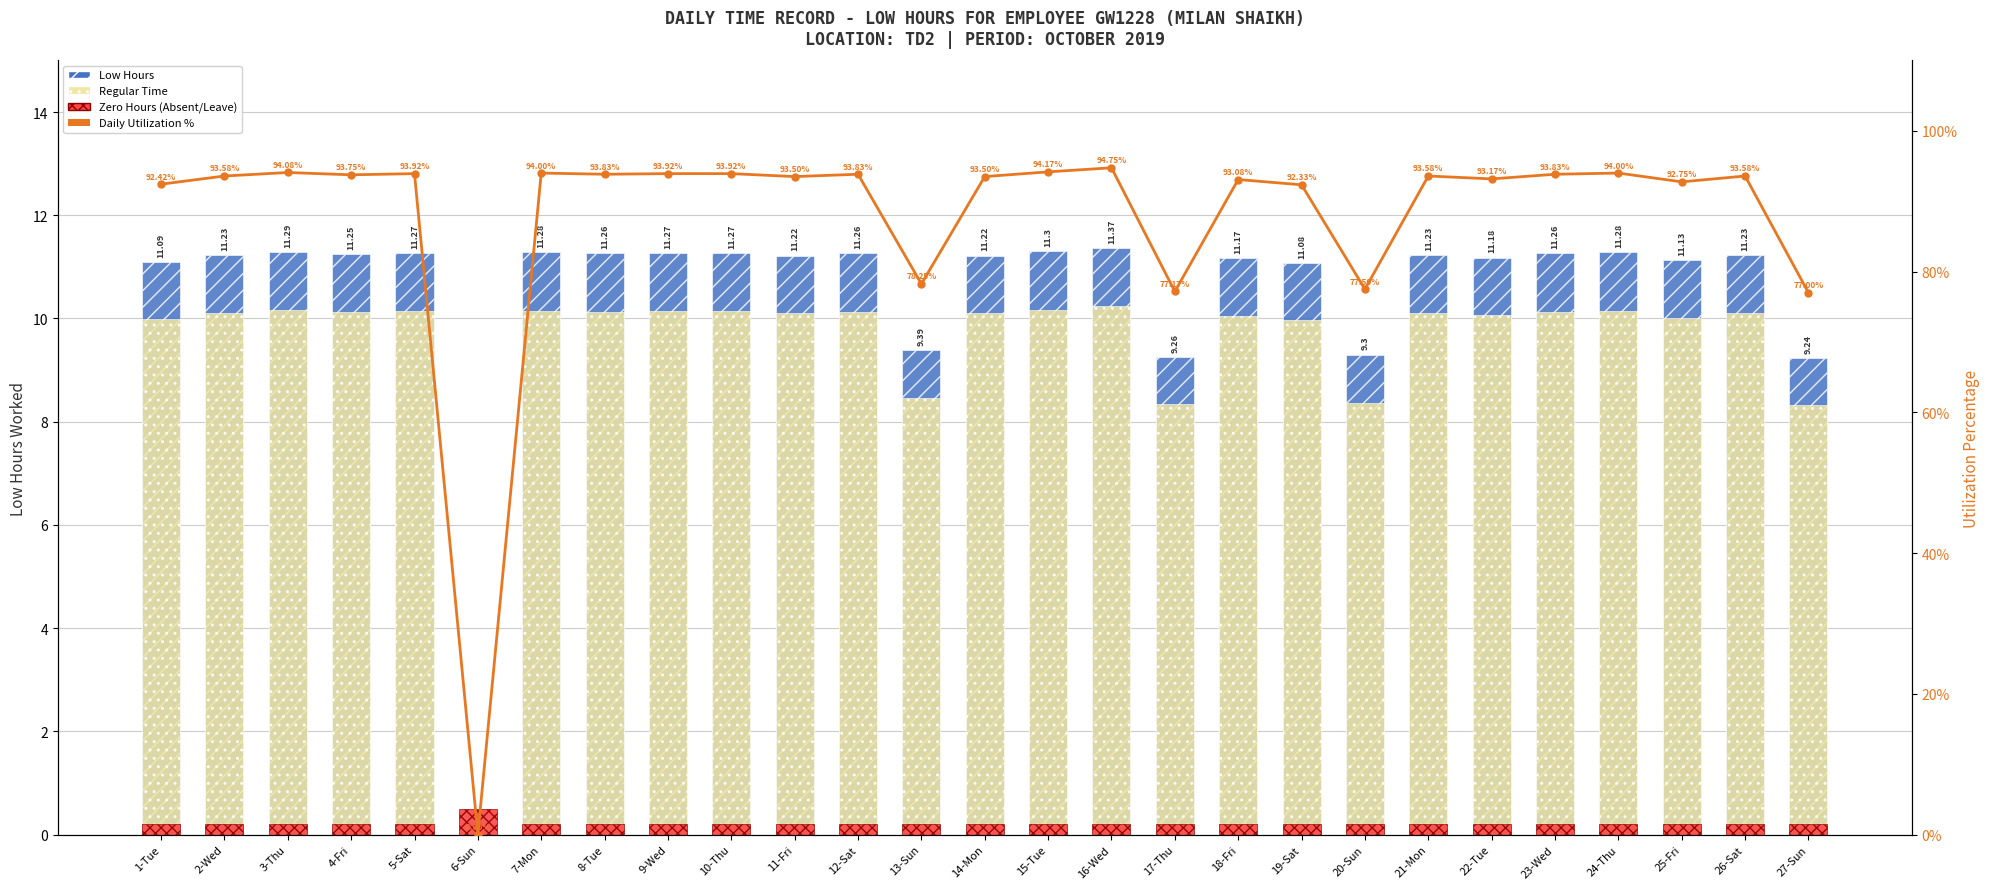

Which series has the largest range (max minus min)?

Daily Utilization %